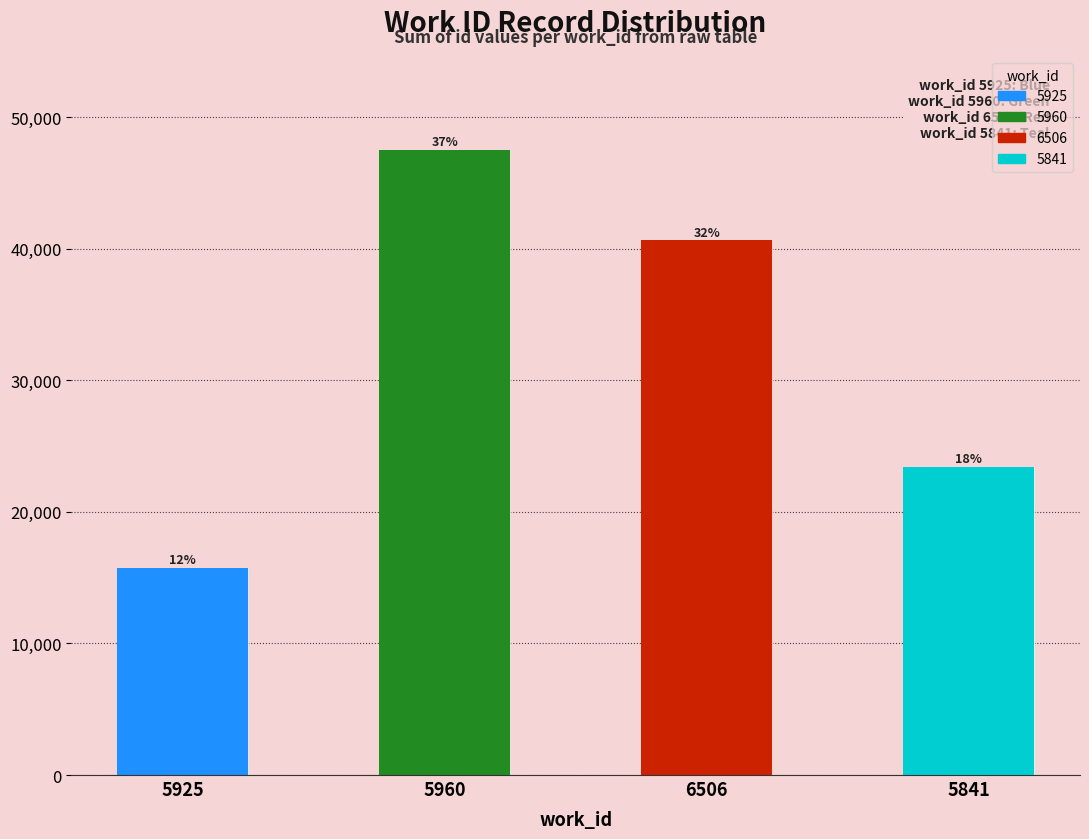

The value at 5841 is 23450. True or false?

True